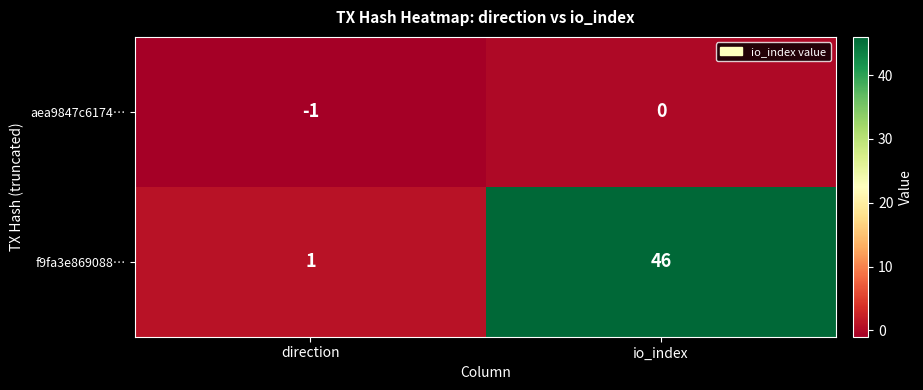

The f9fa3e869088… series shows 1 at direction. True or false?

True